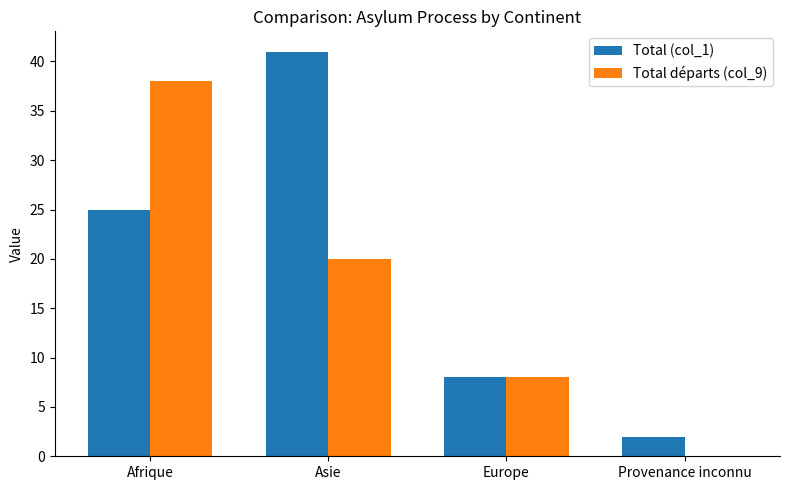

Is it true that Total départs (col_9) equals 34 at Asie?

False